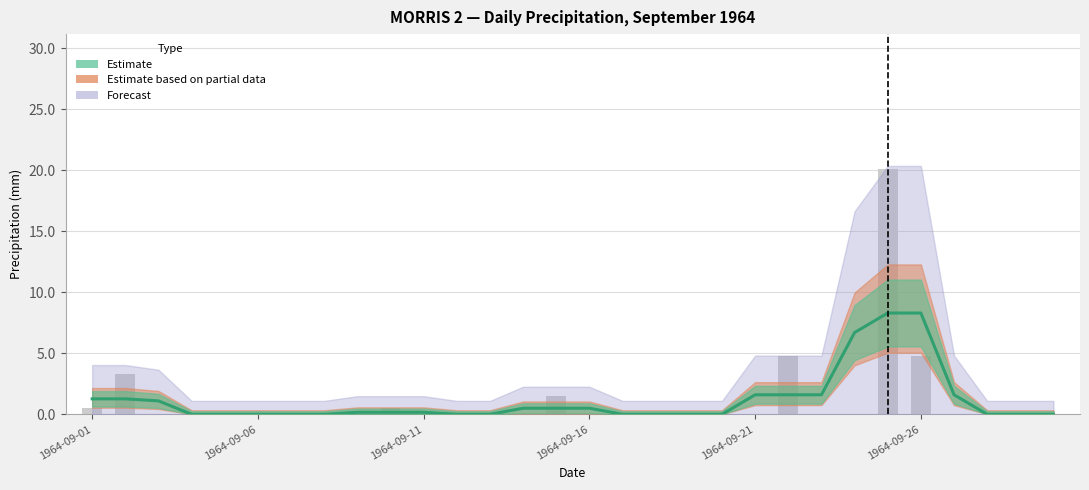

What is the sum of all Total Rain (mm) values?

35.5